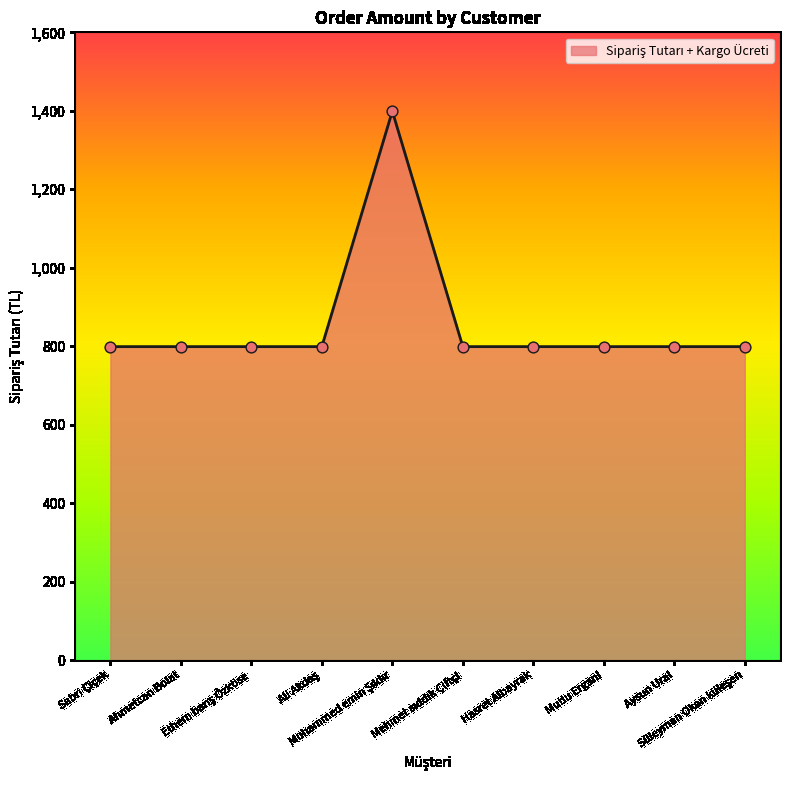

What is the difference between the maximum and minimum values?

600